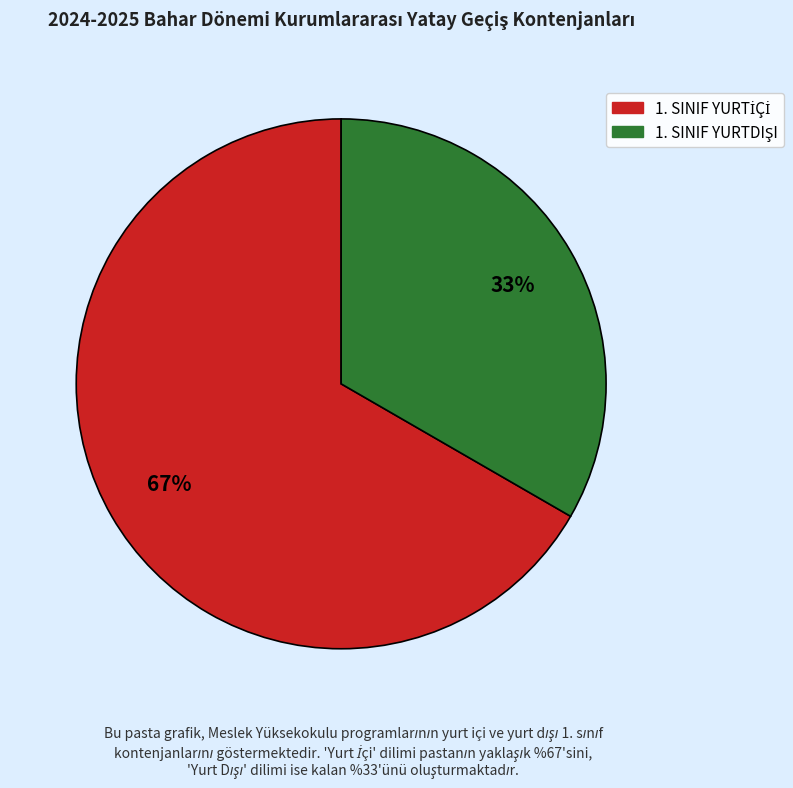

Is there a majority slice in this chart?

Yes